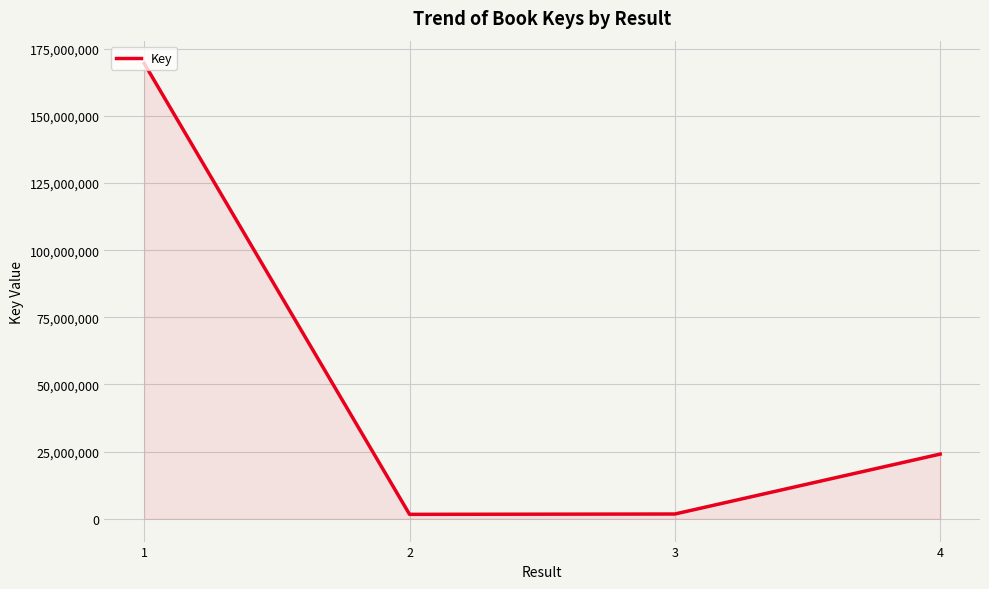

The value at 2 is 1664557. True or false?

True